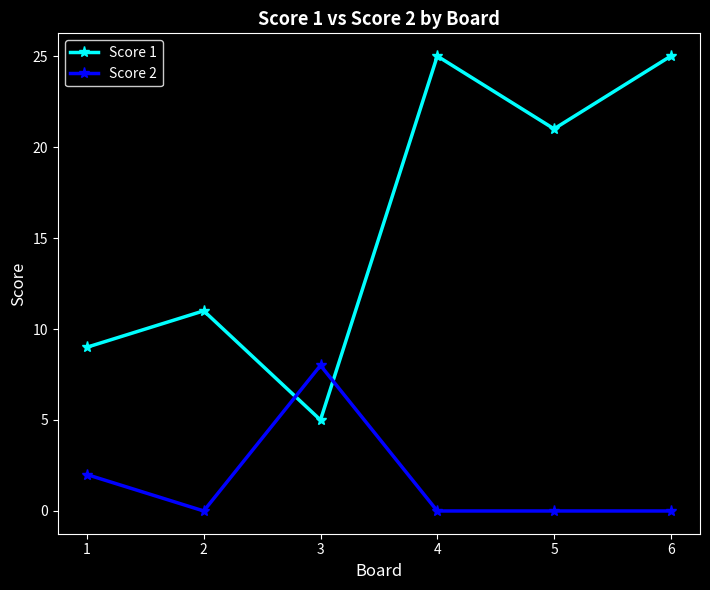

Is the value of Score 1 at 5 greater than the value of Score 2 at 5?

Yes